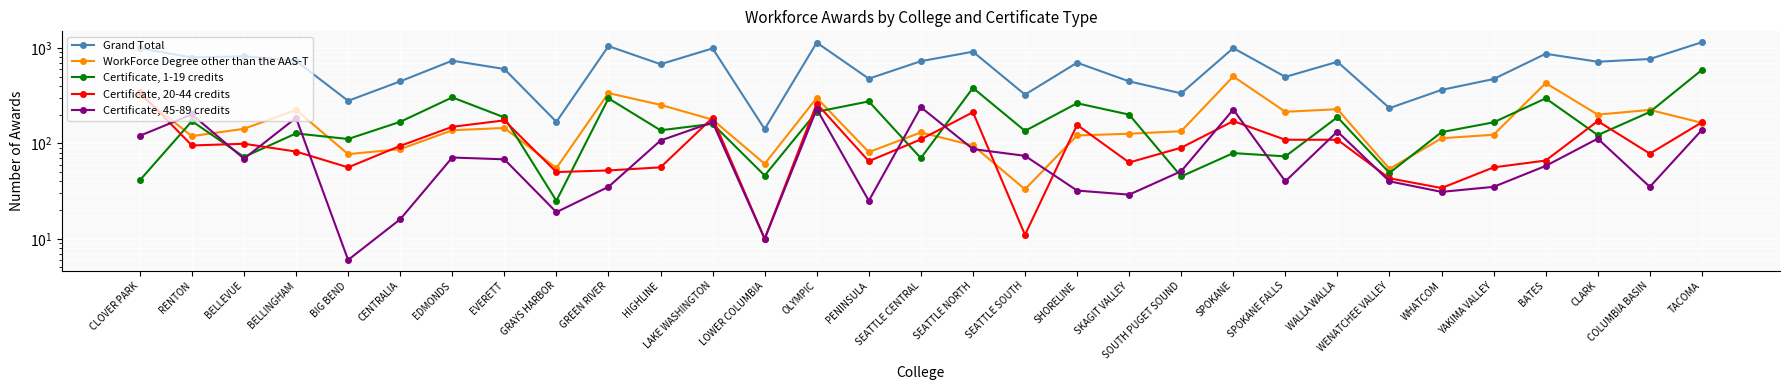

Which series has the widest spread of values?

Grand Total